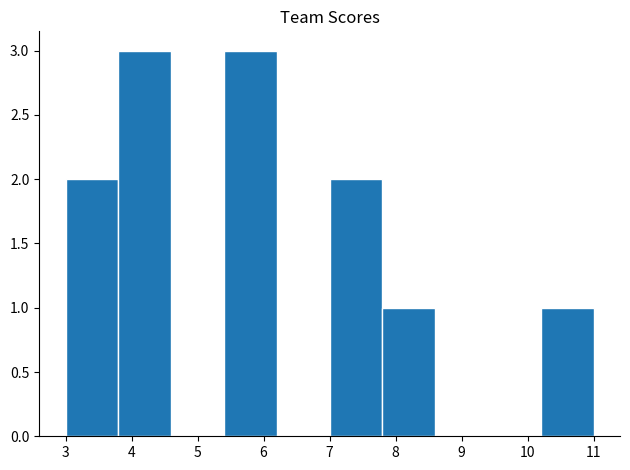

Reading left to right, transcribe this chart: for each bar, give the range it covers on the x-axis and its height. The values are not printed on the chart, so give them approximately, as read against the axis.

3.0 to 3.8: 2
3.8 to 4.6: 3
4.6 to 5.4: 0
5.4 to 6.2: 3
6.2 to 7.0: 0
7.0 to 7.8: 2
7.8 to 8.6: 1
8.6 to 9.4: 0
9.4 to 10.2: 0
10.2 to 11.0: 1